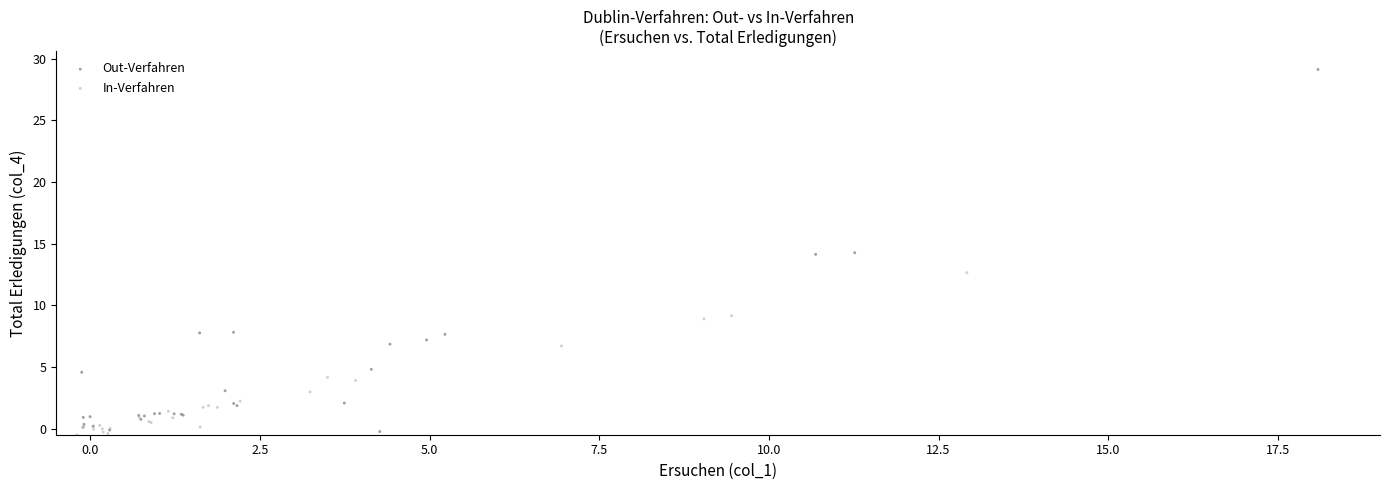

Which series contains the highest Y value?

Out-Verfahren